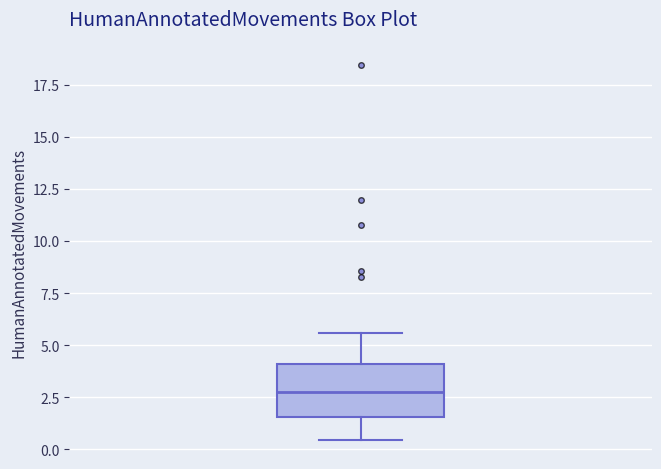

Transcribe this box plot: give where the median line is, the range the box spans, and where the two whiskers end, as read against the y-axis. The values are not printed on the chart, so give them approximately, as read against the axis.

median 2.5, box 1.5 to 4.0, whiskers 0.5 to 5.5